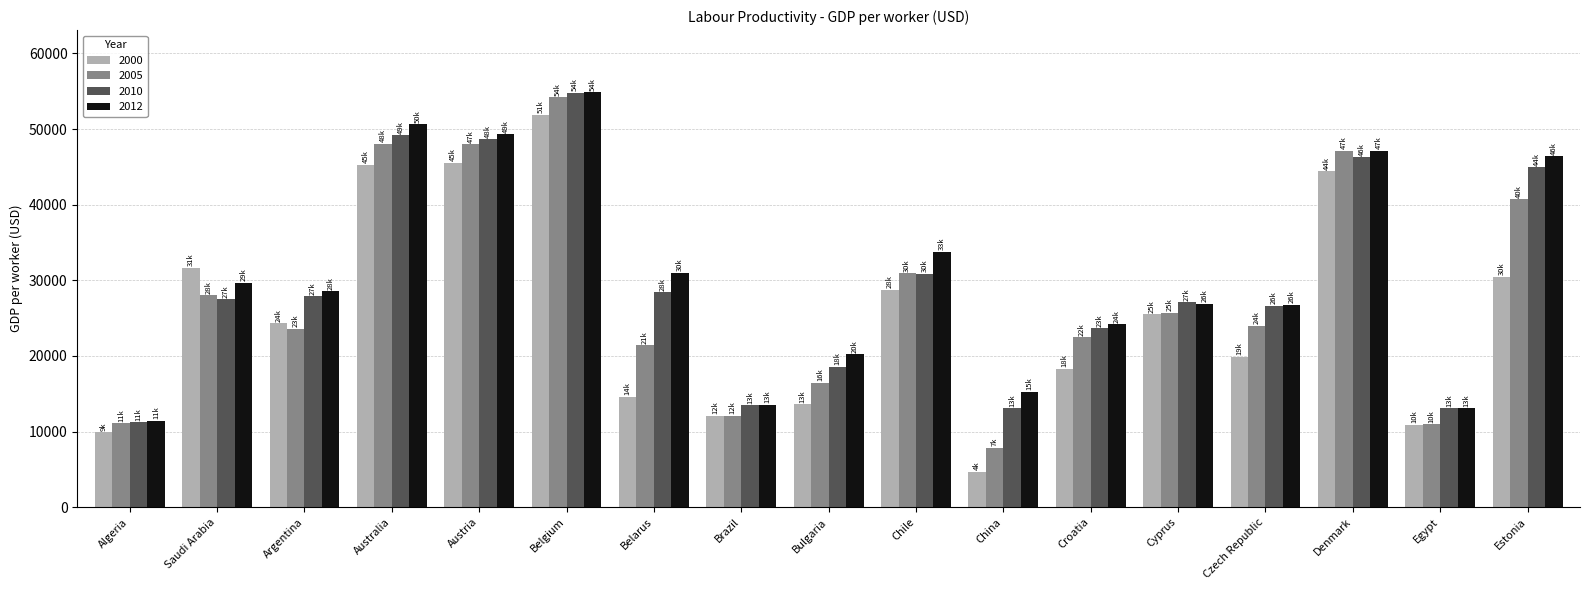

Is the value of 2010 at Egypt greater than the value of 2000 at Czech Republic?

No